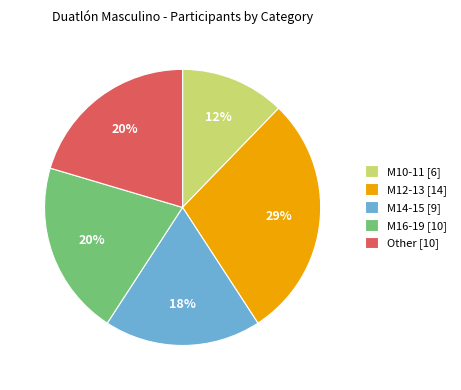

How many slices are in this pie chart?

5